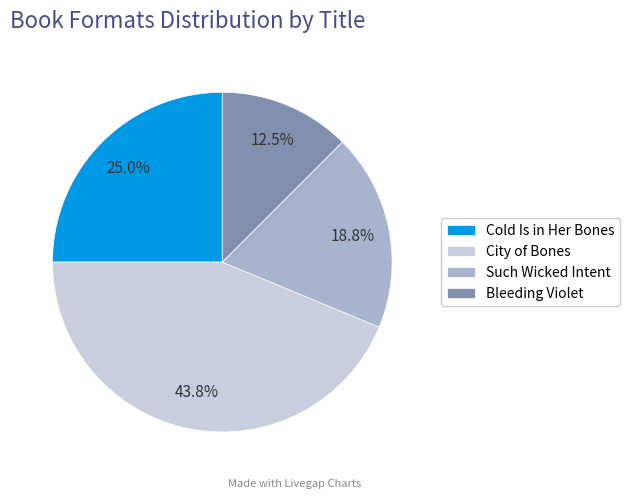

Rank the categories by value from lowest to highest.

Bleeding Violet, Such Wicked Intent, Cold Is in Her Bones, City of Bones